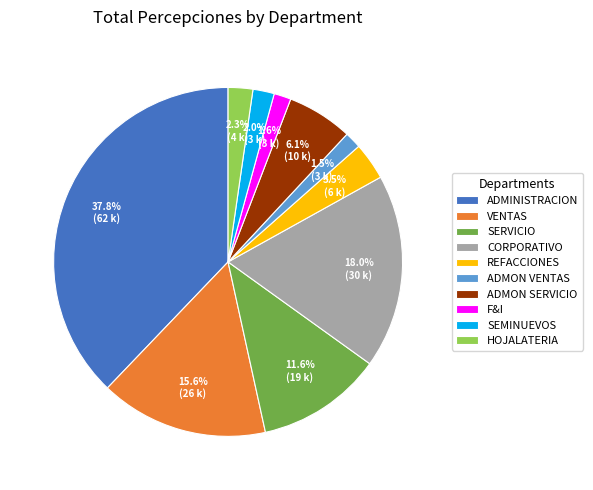

What percentage is NOT represented by HOJALATERIA?

97.7%